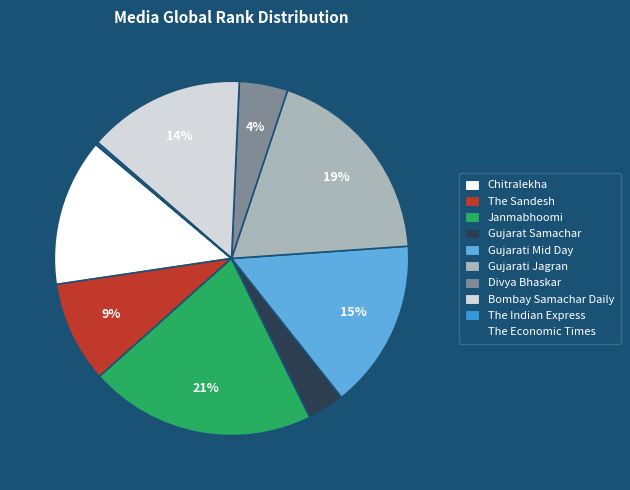

To the nearest percent, what is the difference between the largest and smallest slice percentages?

21%